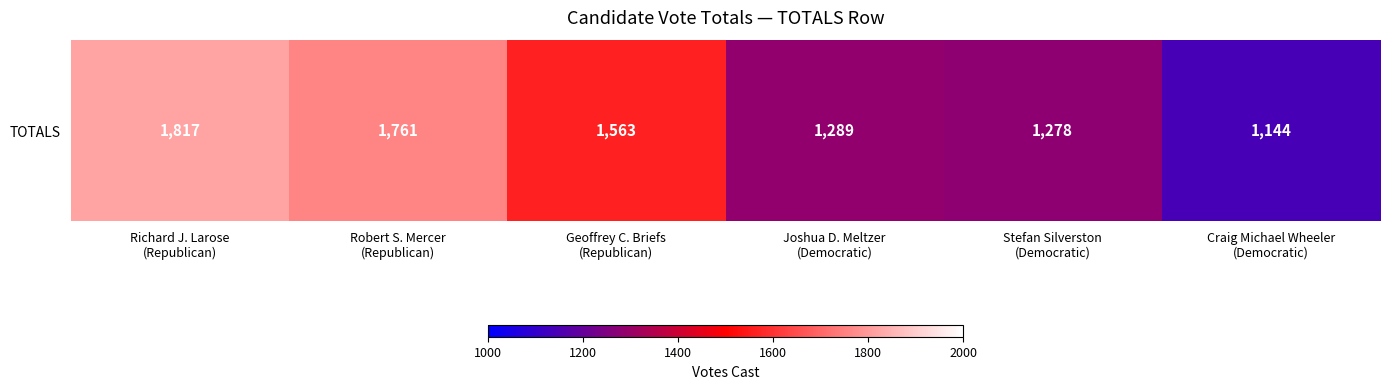

What is the greatest value displayed?

1817